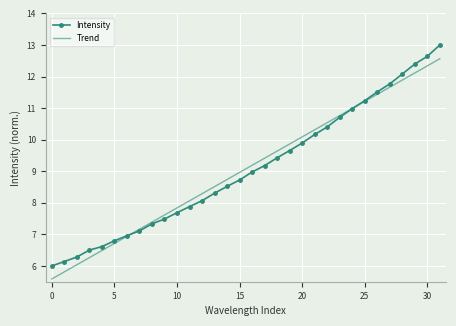

What are all the series names shown in the legend?

Intensity, Trend